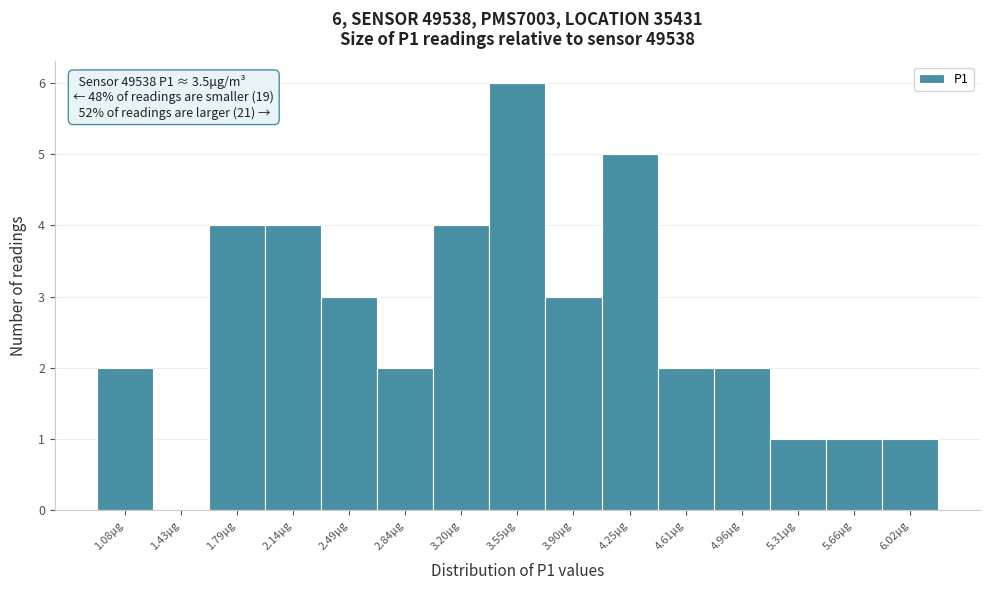

Reading left to right, what are all the values shown in this chart?

1.08μg=2	1.43μg=0	1.79μg=4	2.14μg=4	2.49μg=3	2.84μg=2	3.20μg=4	3.55μg=6	3.90μg=3	4.25μg=5	4.61μg=2	4.96μg=2	5.31μg=1	5.66μg=1	6.02μg=1